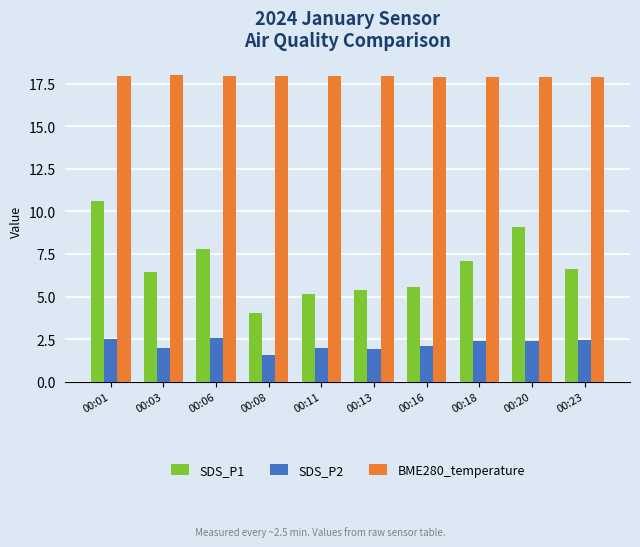

Which series has the largest range (max minus min)?

SDS_P1